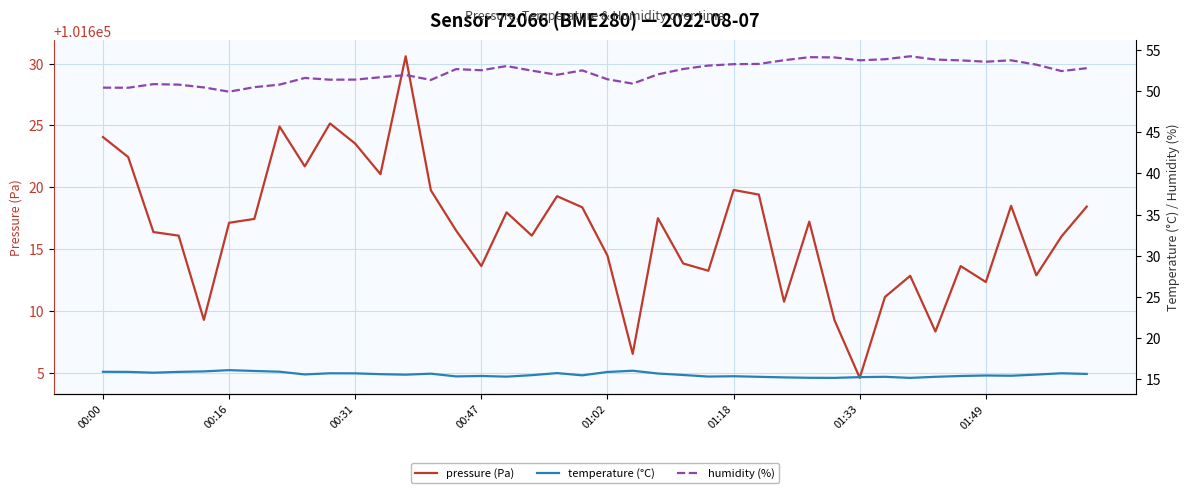

Which series has the largest total across all categories?

pressure (Pa)